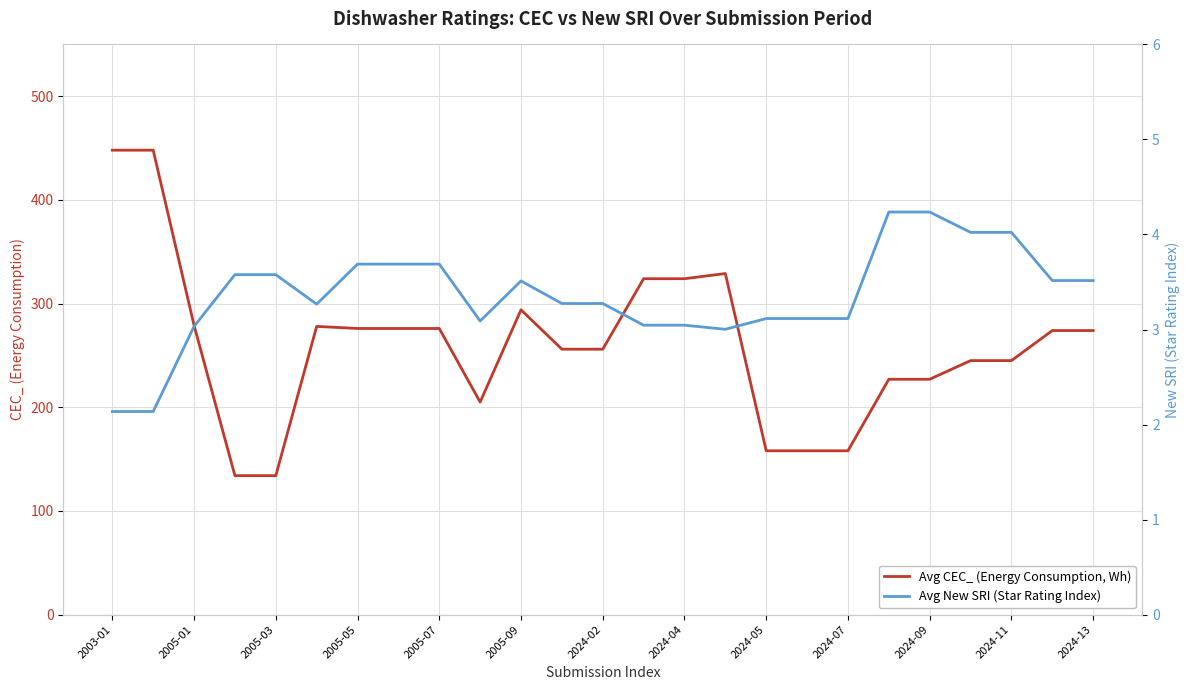

What is the value of the Avg New SRI (Star Rating Index) point at the 2nd from the left?

2.1